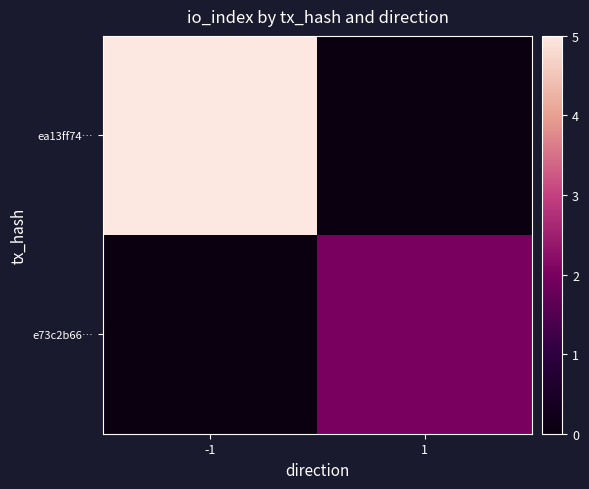

Which has a higher value, -1 or 1?

-1